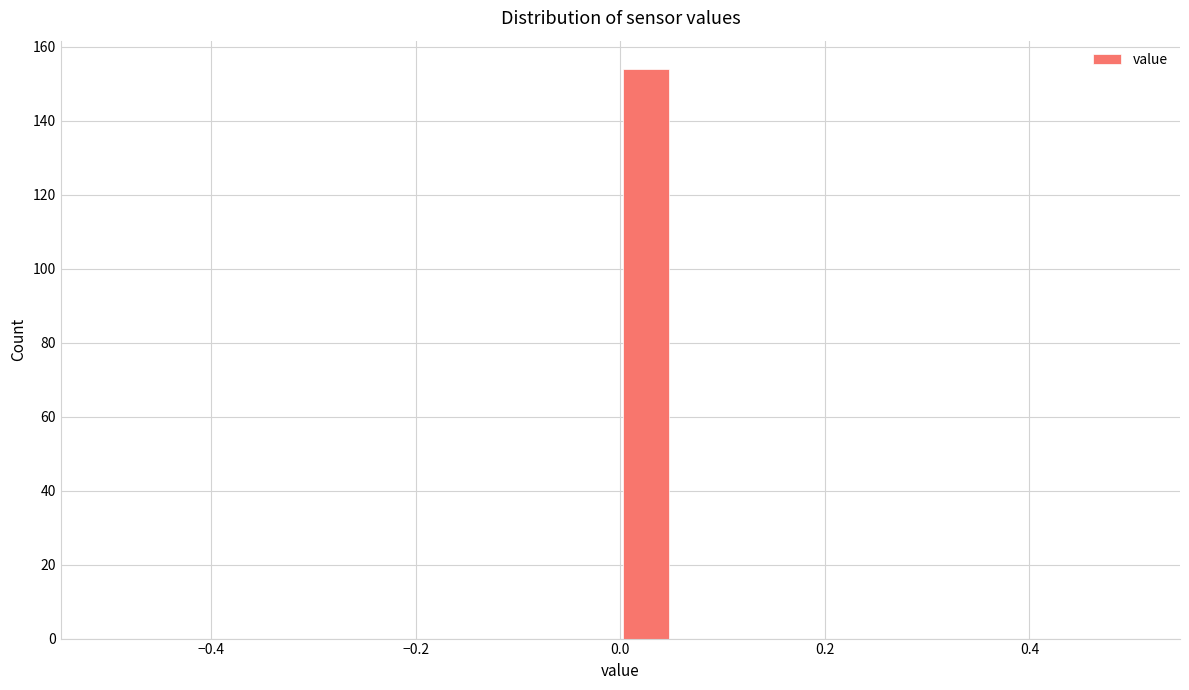

Around what value on the x-axis is the tallest bar? Give the approximate position of its centre, as read against the axis.

0.02